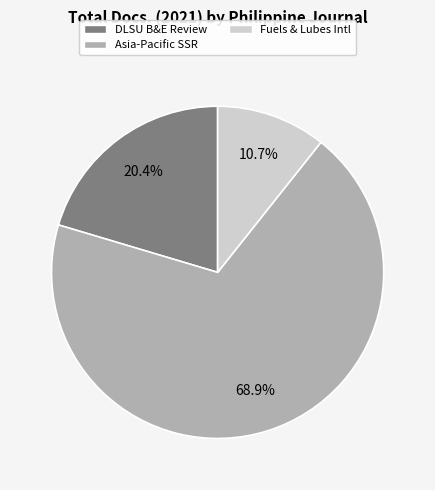

To the nearest percent, what is the average slice percentage?

33%